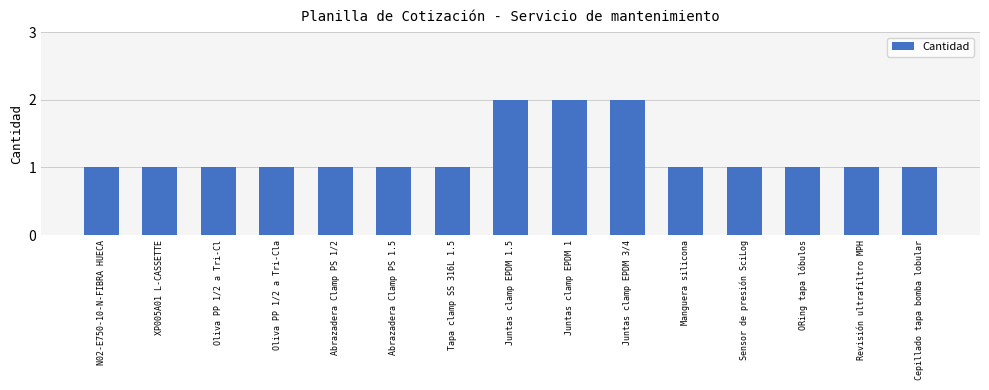

What is the label of the 6th bar from the left?

Abrazadera Clamp PS 1.5